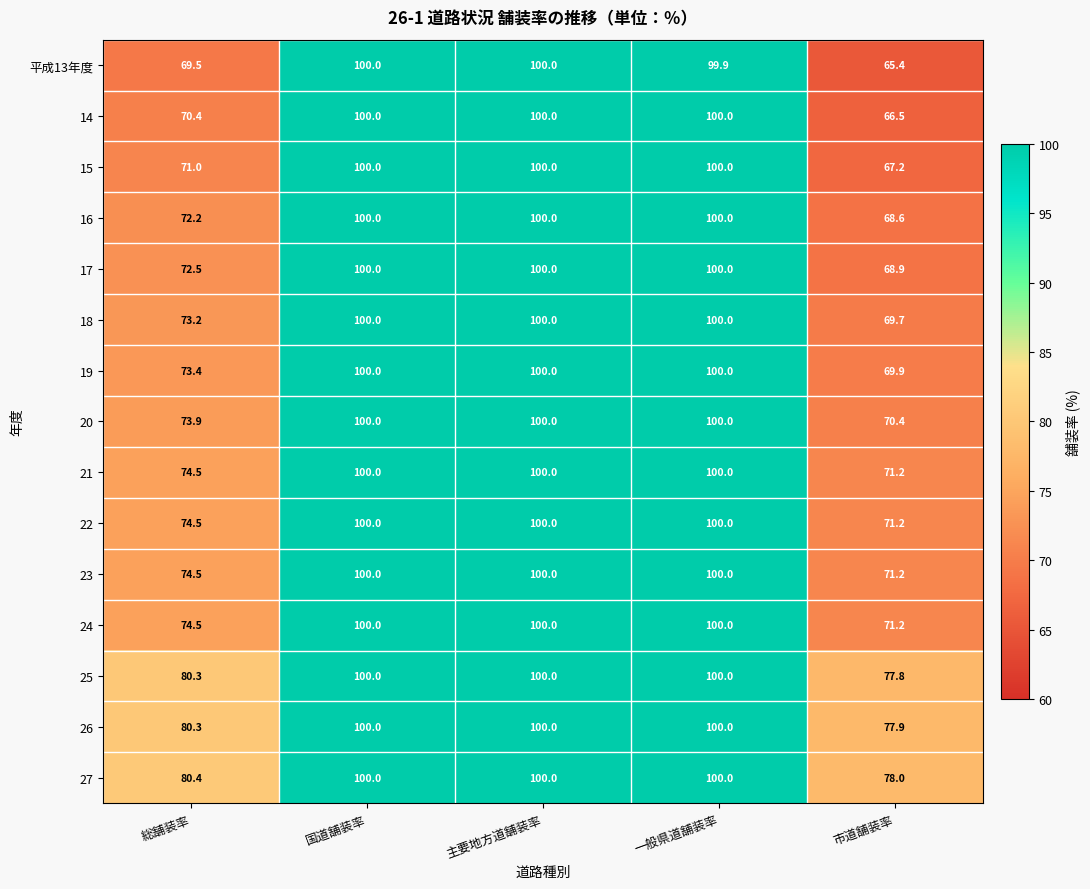

What is the difference between the maximum and minimum values in the 25 series?

22.2